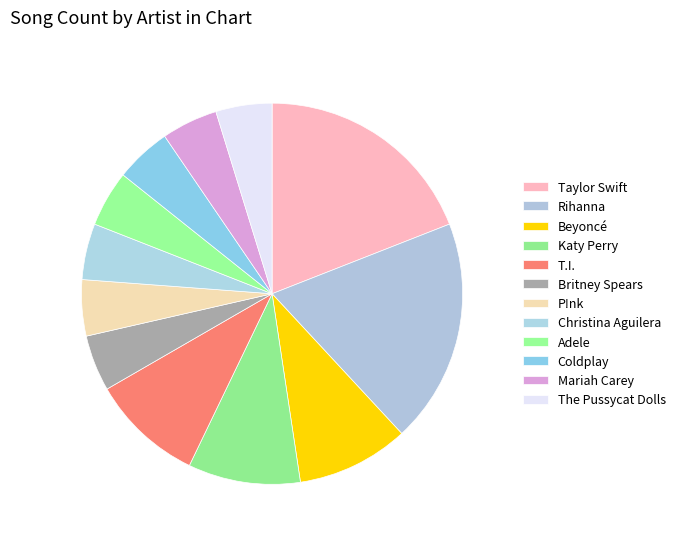

What is the largest slice in the pie chart?

Taylor Swift